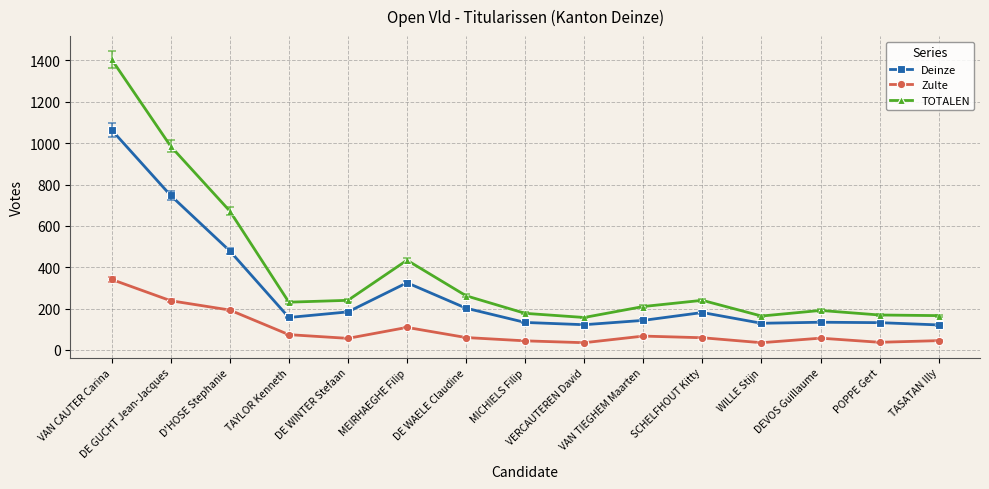

True or false: TOTALEN and Deinze intersect in this chart.

False